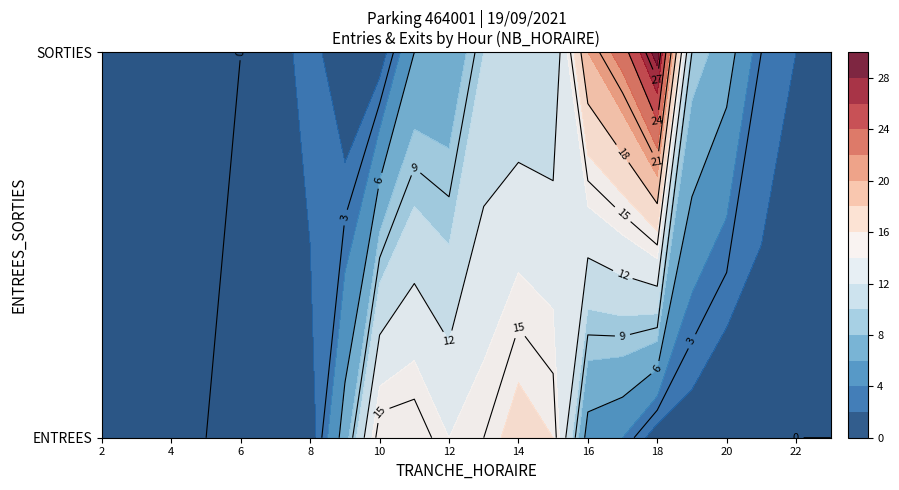

Between 7 and 23, which series saw the biggest shift?

ENTREES